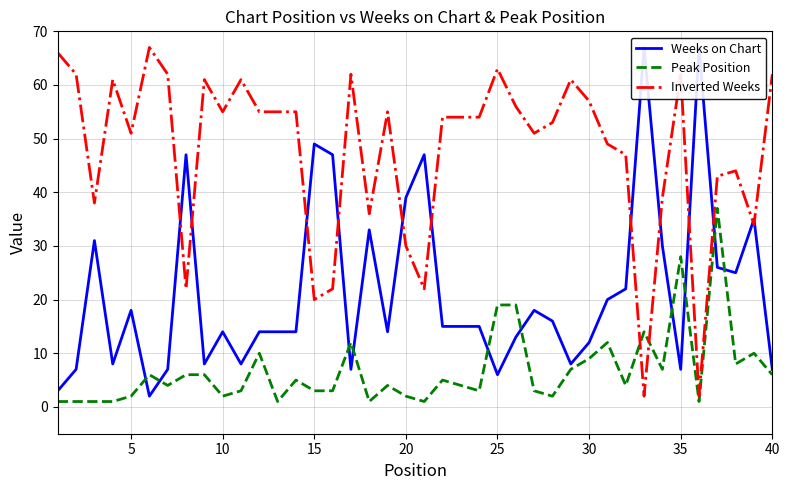

True or false: Peak Position has more than 1 interior local peaks.

True